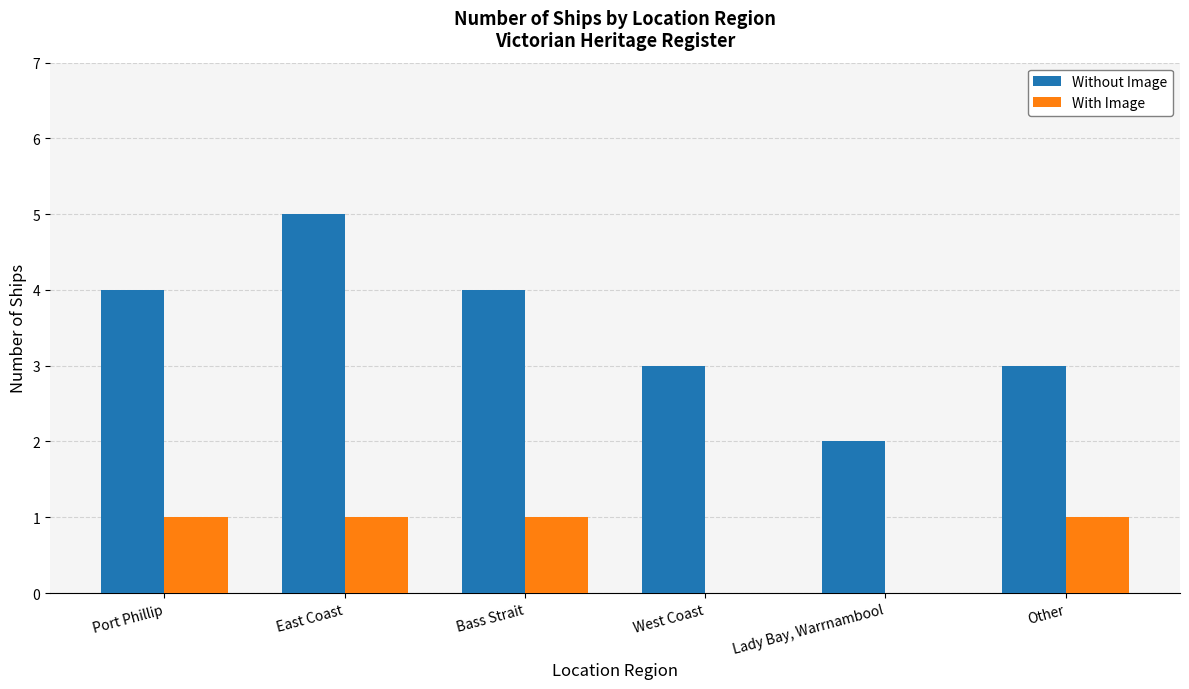

What is the difference between the Without Image values at Port Phillip and West Coast?

1